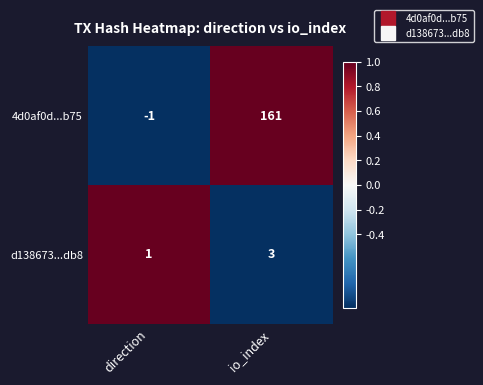

At which label is 4d0af0d...b75 closest to 80?

direction